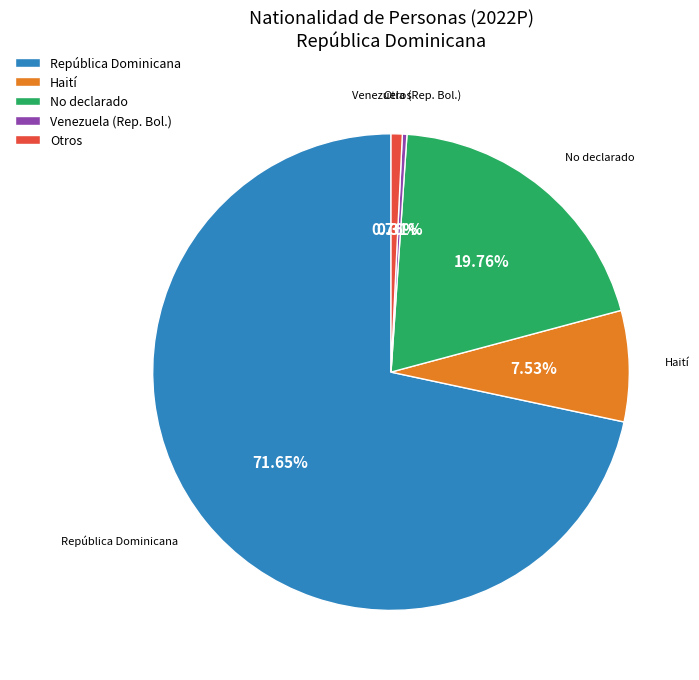

What is the largest slice in the pie chart?

República Dominicana